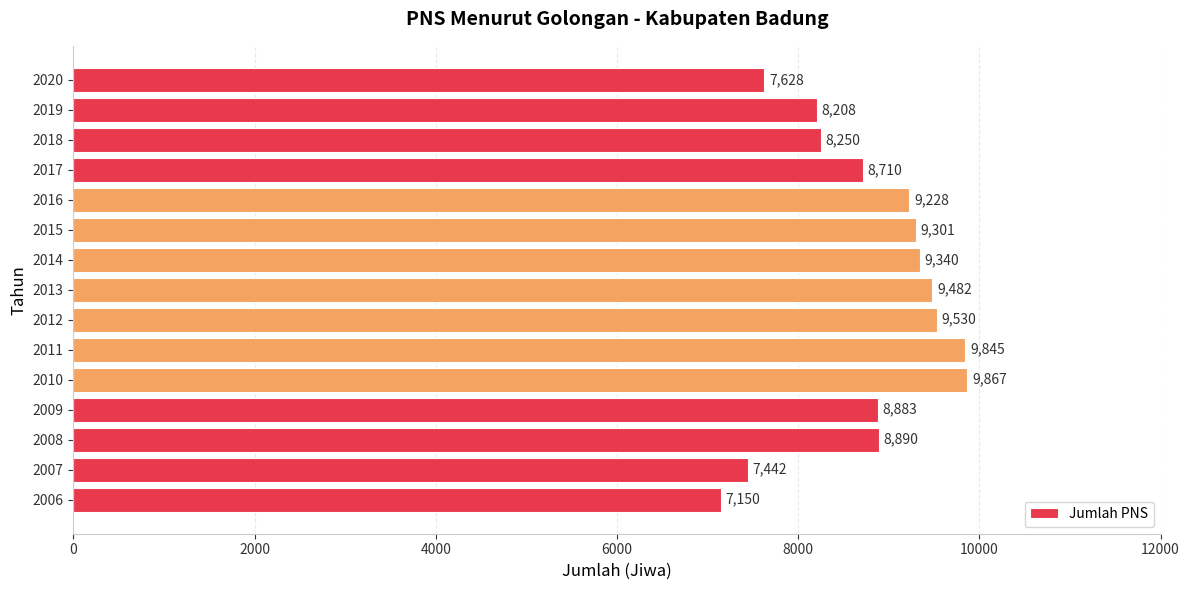

How many distinct data groups are displayed?

1